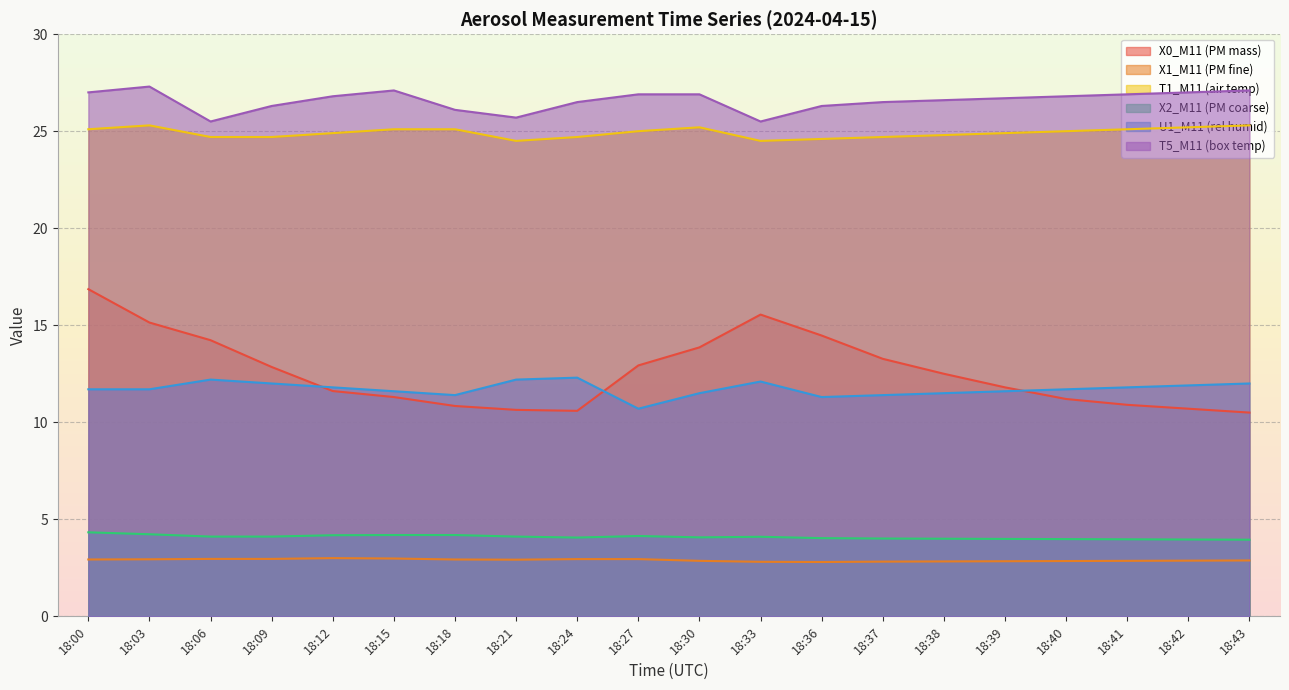

Rank the categories by U1_M11 (rel humid) value from lowest to highest.

18:27, 18:36, 18:18, 18:37, 18:30, 18:38, 18:15, 18:39, 18:00, 18:03, 18:40, 18:12, 18:41, 18:42, 18:09, 18:43, 18:33, 18:06, 18:21, 18:24